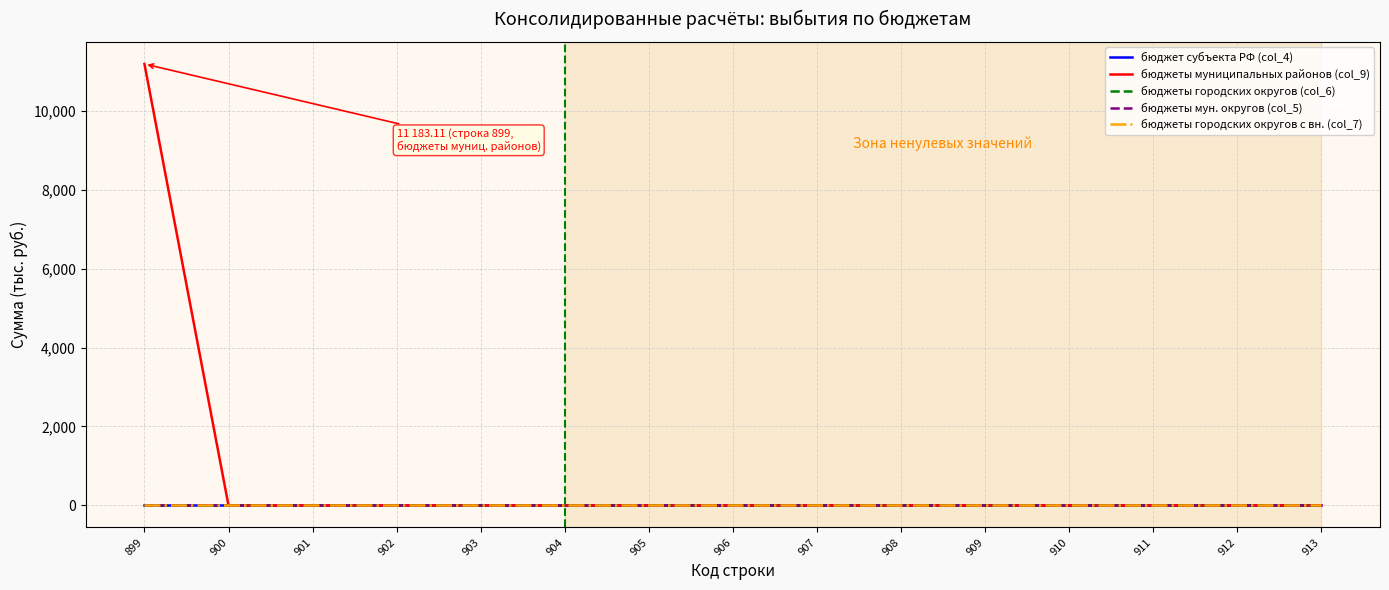

The бюджеты городских округов с вн. (col_7) series shows 0.0 at 910. True or false?

True